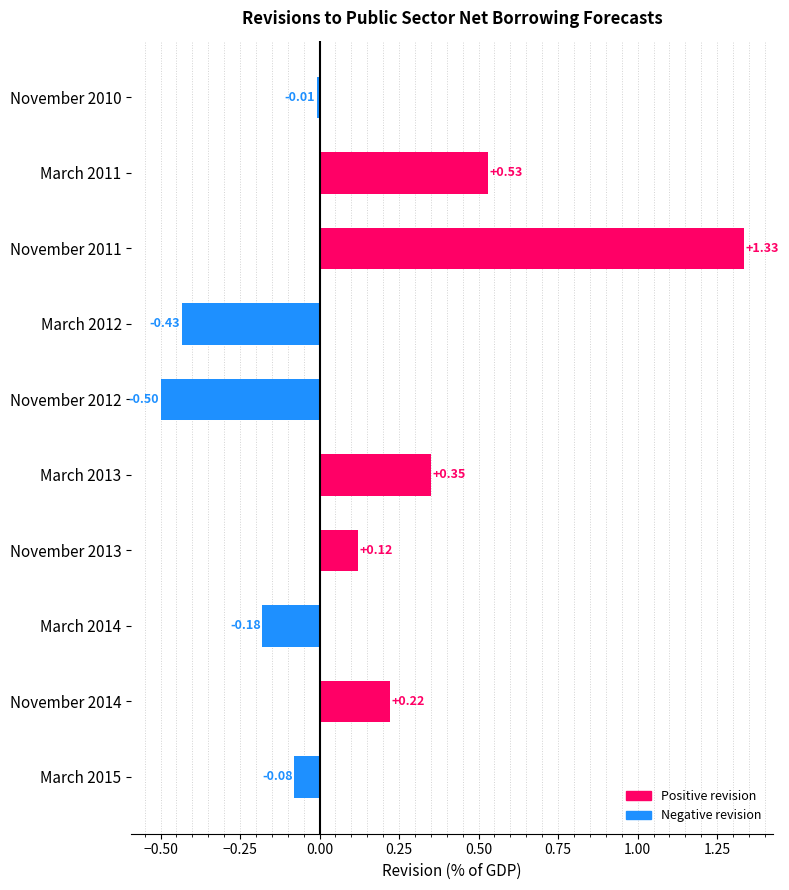

At which label is the value closest to 0?

November 2010